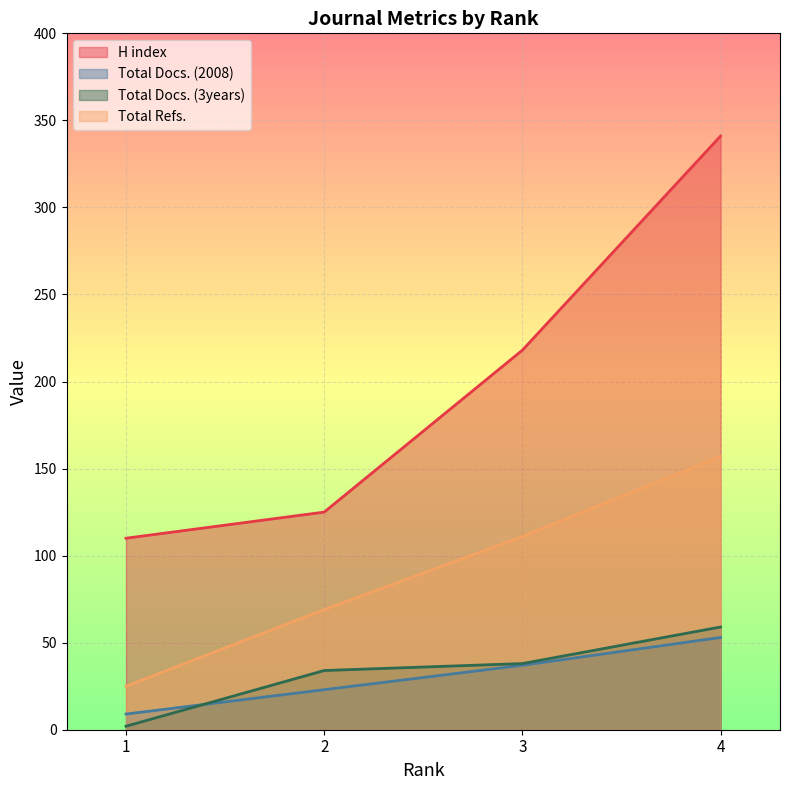

What is the difference between the Total Refs. values at 4 and 3?

46